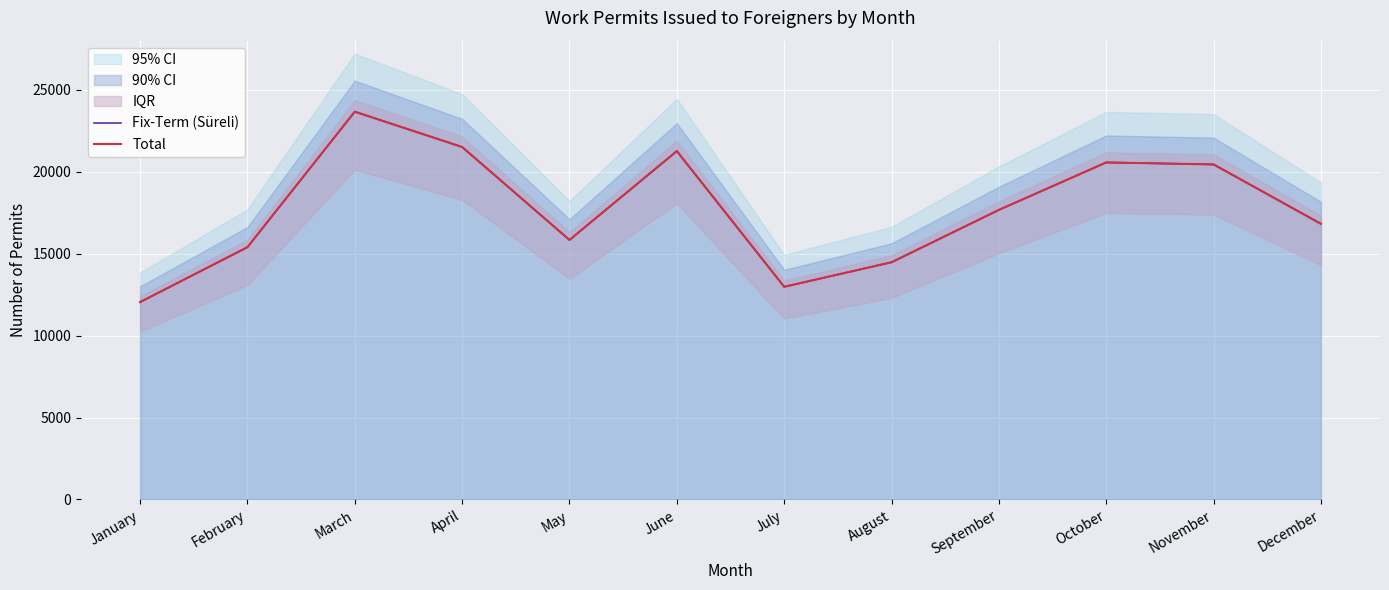

True or false: Fix-Term (Süreli) and Total cross at least once.

False